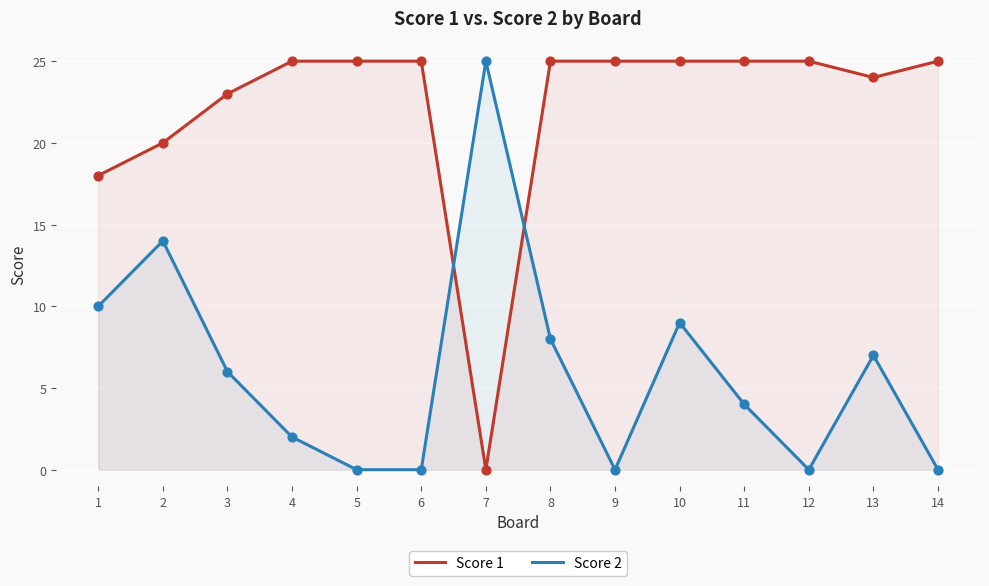

What are all the series names shown in the legend?

Score 1, Score 2